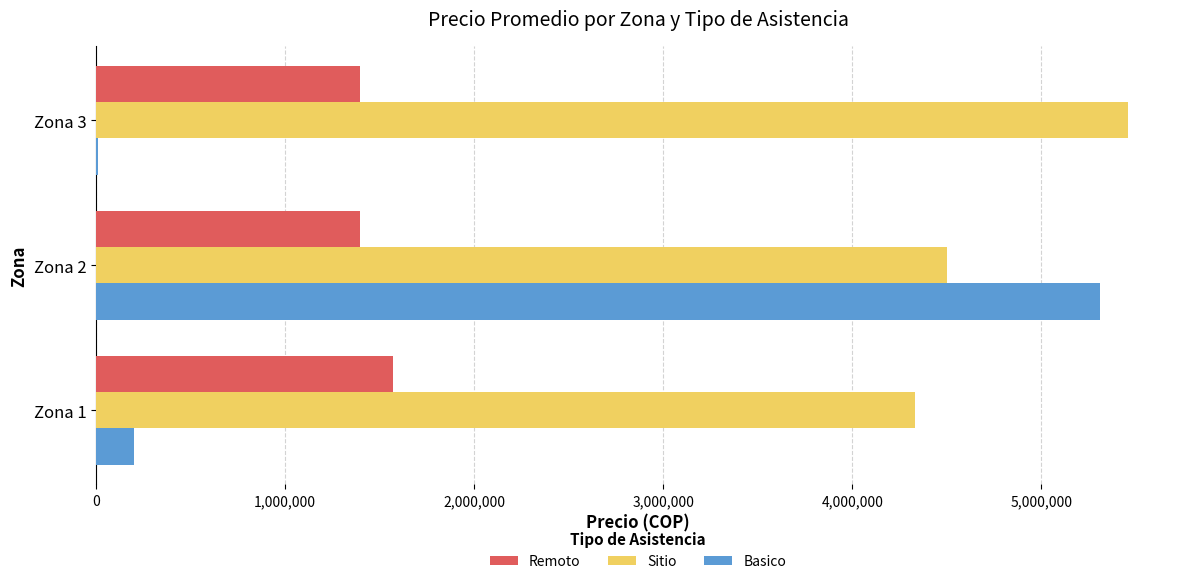

Which series changed the most between Zona 2 and Zona 3?

Basico